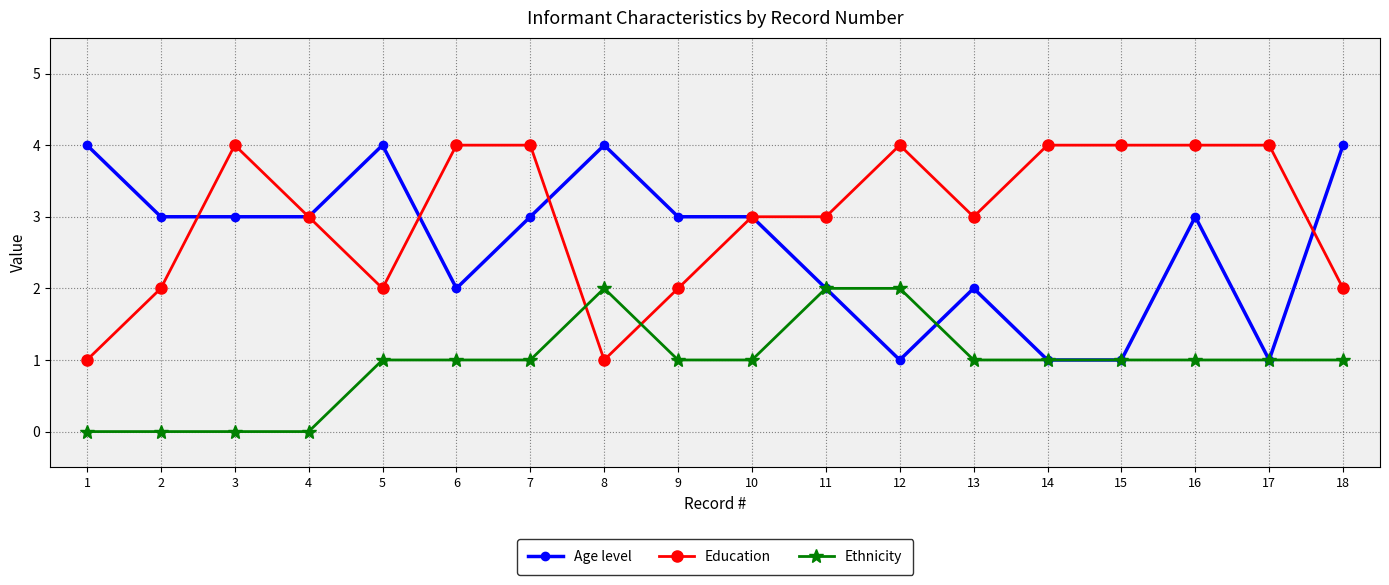

Reading right to left, what are all the values shown in this chart?

Age level: 18=4	17=1	16=3	15=1	14=1	13=2	12=1	11=2	10=3	9=3	8=4	7=3	6=2	5=4	4=3	3=3	2=3	1=4
Education: 18=2	17=4	16=4	15=4	14=4	13=3	12=4	11=3	10=3	9=2	8=1	7=4	6=4	5=2	4=3	3=4	2=2	1=1
Ethnicity: 18=1	17=1	16=1	15=1	14=1	13=1	12=2	11=2	10=1	9=1	8=2	7=1	6=1	5=1	4=0	3=0	2=0	1=0